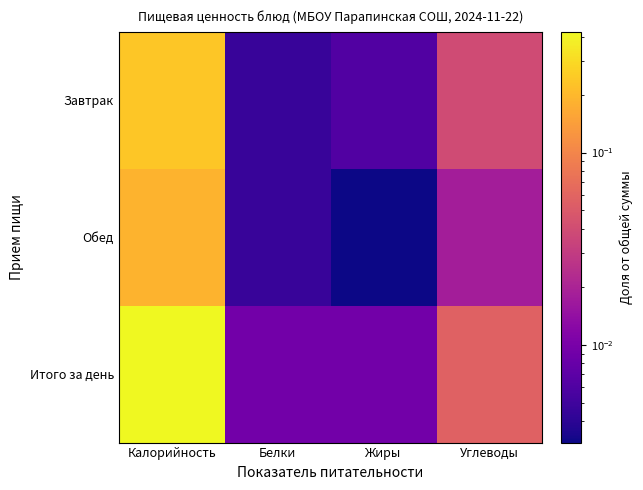

At how many categories does at least one series exceed 0?

4